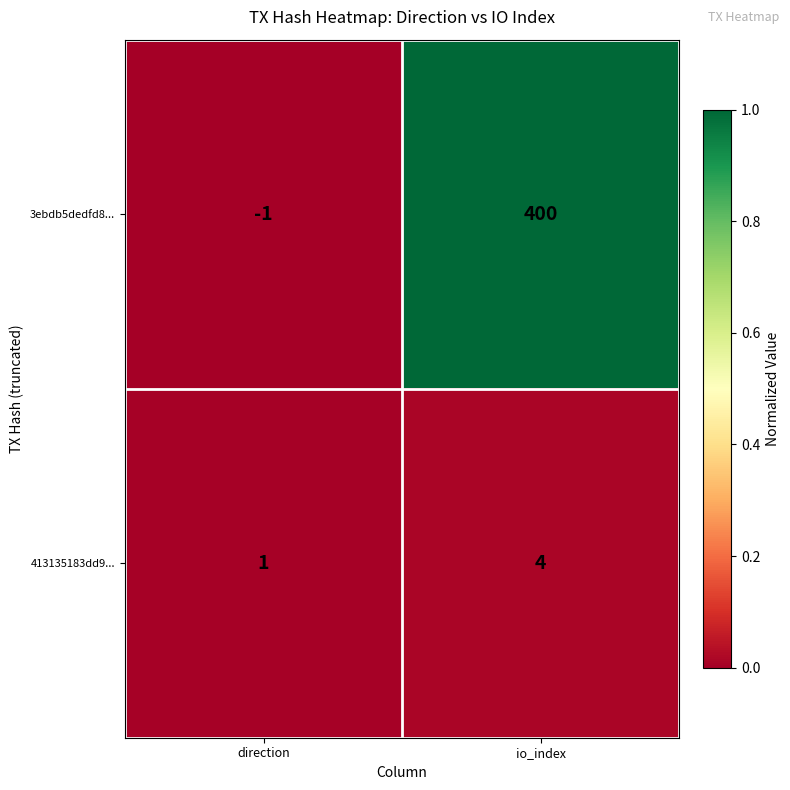

Is it true that 3ebdb5dedfd8... equals 0 at direction?

False